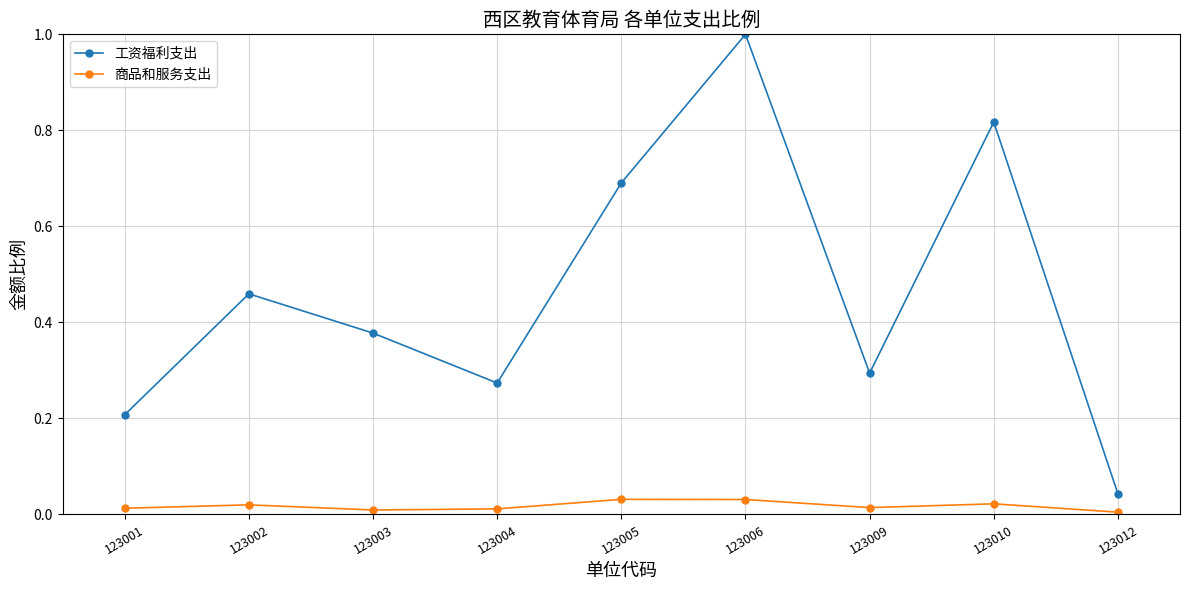

What is the difference between the maximum and minimum values in the 工资福利支出 series?

1.0